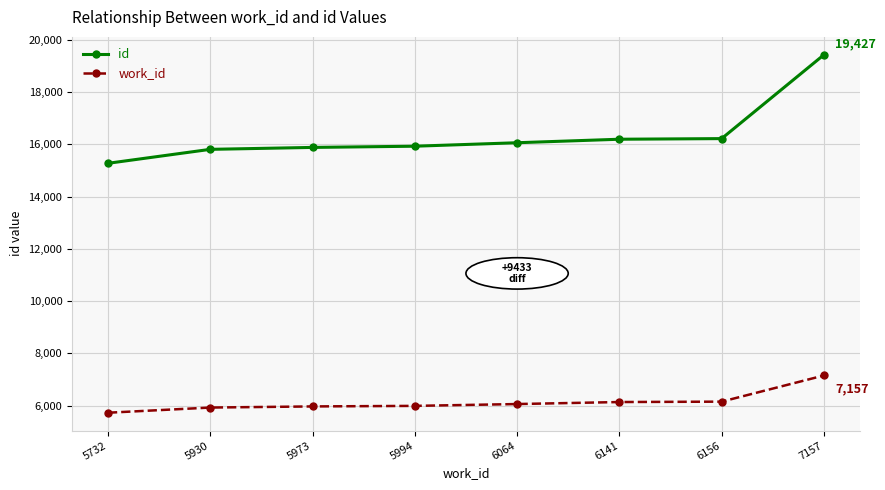

What is the total value across all series at 5994?

21923